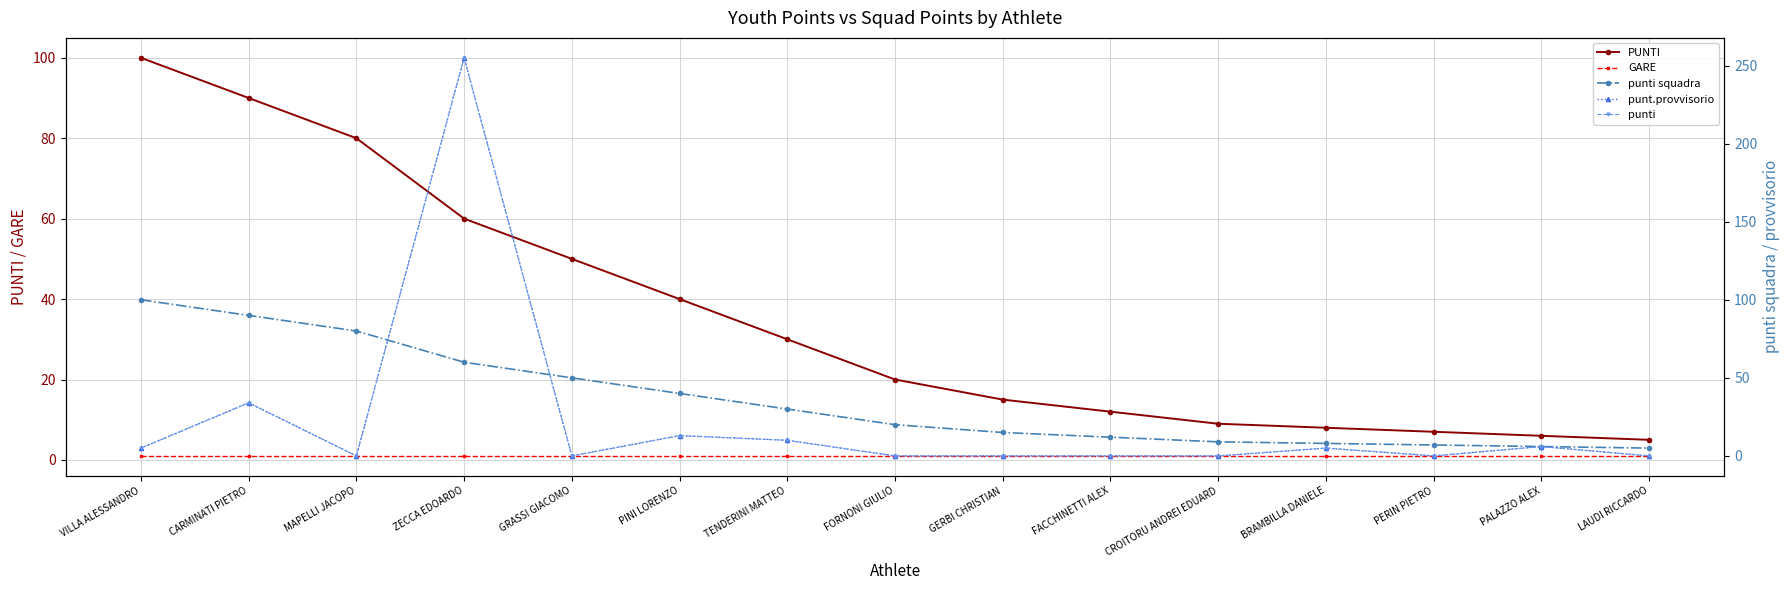

Rank the series at FACCHINETTI ALEX from highest to lowest value.

PUNTI, punti squadra, GARE, punt.provvisorio, punti